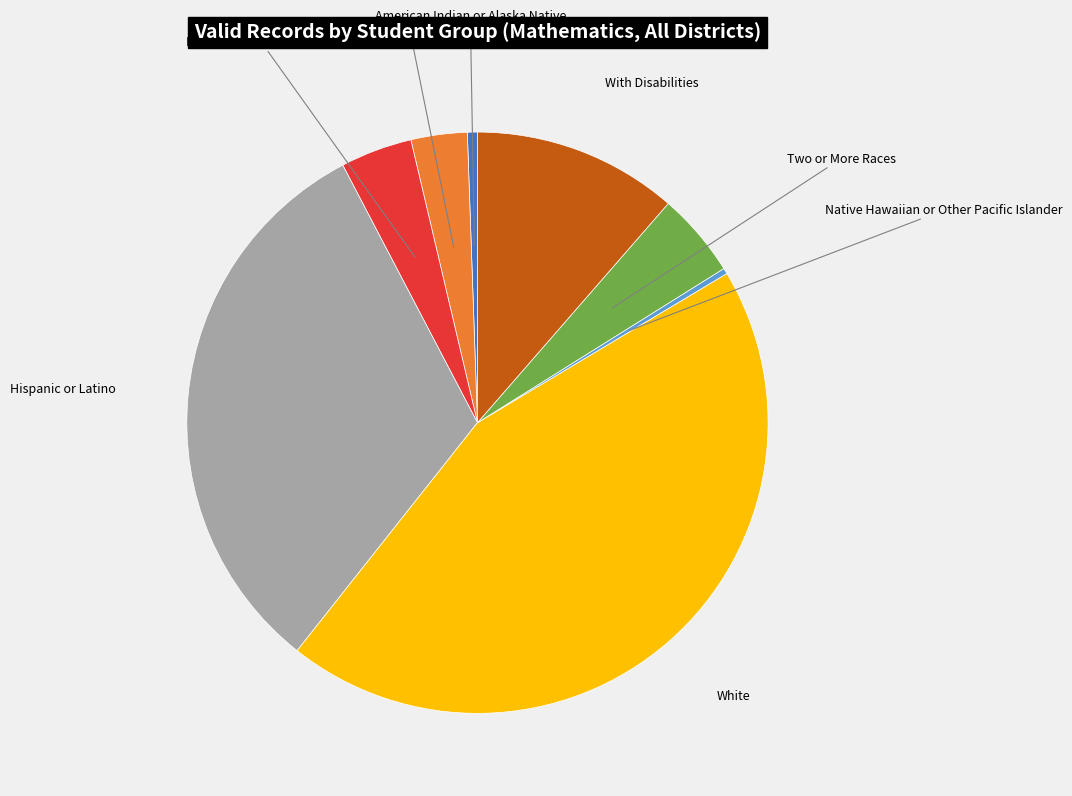

Is Native Hawaiian or Other Pacific Islander the majority of the pie?

No